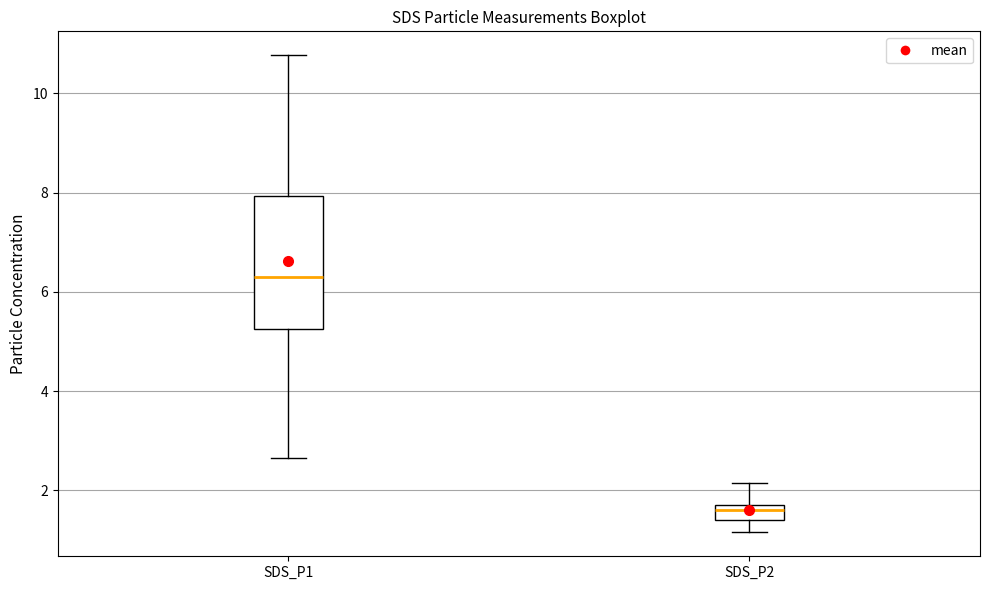

Reading left to right, transcribe this box plot: for each box, give where its median line is, the range the box spans, and where its two whiskers end, as read against the y-axis. The values are not printed on the chart, so give them approximately, as read against the axis.

SDS_P1: median 6.4, box 5.2 to 8.0, whiskers 2.6 to 10.8
SDS_P2: median 1.6, box 1.4 to 1.8, whiskers 1.2 to 2.2